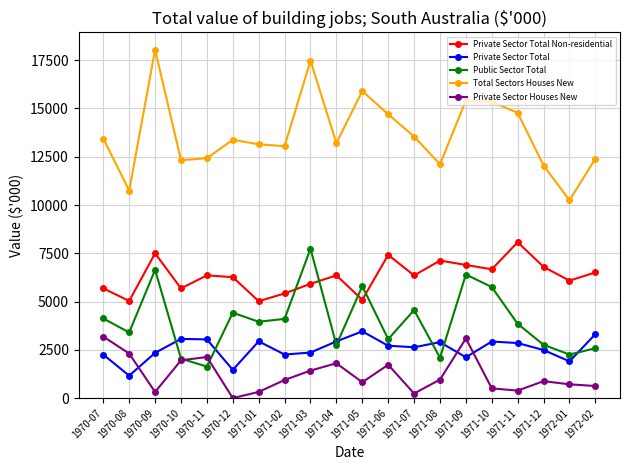

How many categories are shown in the chart?

20